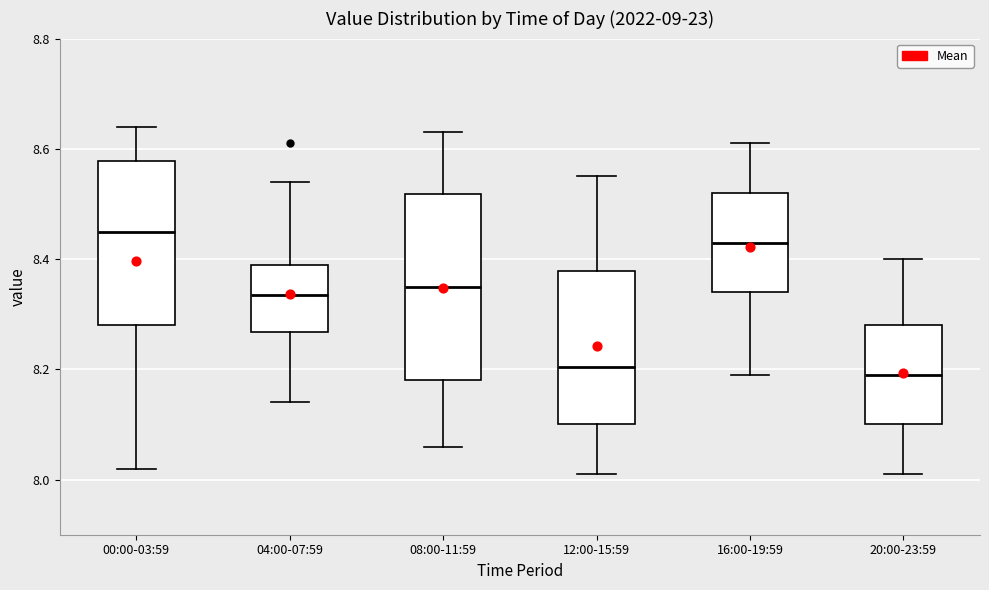

Reading left to right, transcribe this box plot: for each box, give where its median line is, the range the box spans, and where its two whiskers end, as read against the y-axis. The values are not printed on the chart, so give them approximately, as read against the axis.

00:00-03:59: median 8.46, box 8.28 to 8.58, whiskers 8.02 to 8.64
04:00-07:59: median 8.34, box 8.26 to 8.40, whiskers 8.14 to 8.54
08:00-11:59: median 8.36, box 8.18 to 8.52, whiskers 8.06 to 8.64
12:00-15:59: median 8.20, box 8.10 to 8.38, whiskers 8.02 to 8.56
16:00-19:59: median 8.44, box 8.34 to 8.52, whiskers 8.20 to 8.62
20:00-23:59: median 8.20, box 8.10 to 8.28, whiskers 8.02 to 8.40